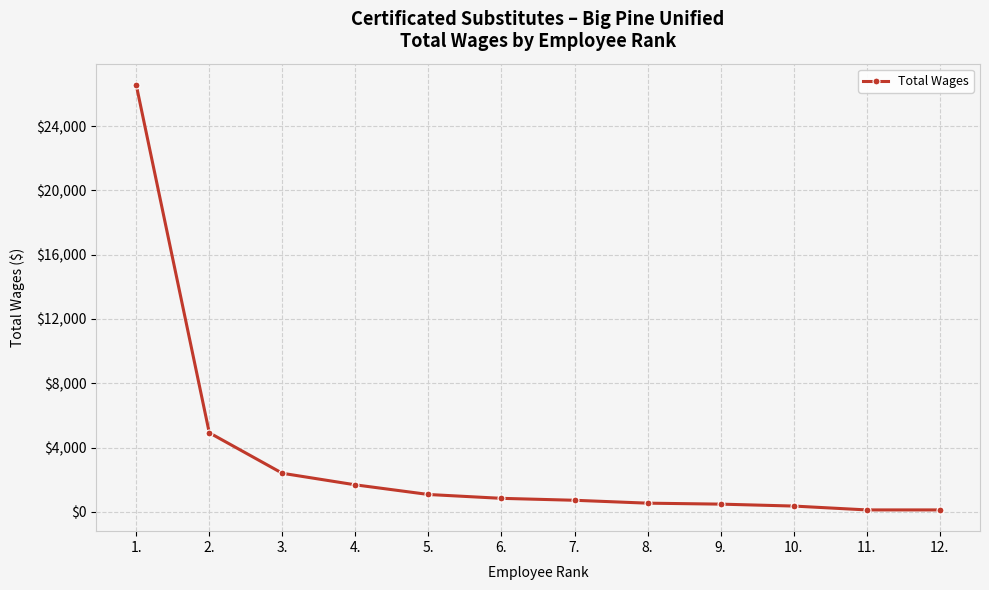

Is it true that the value at 1. is 16292?

False